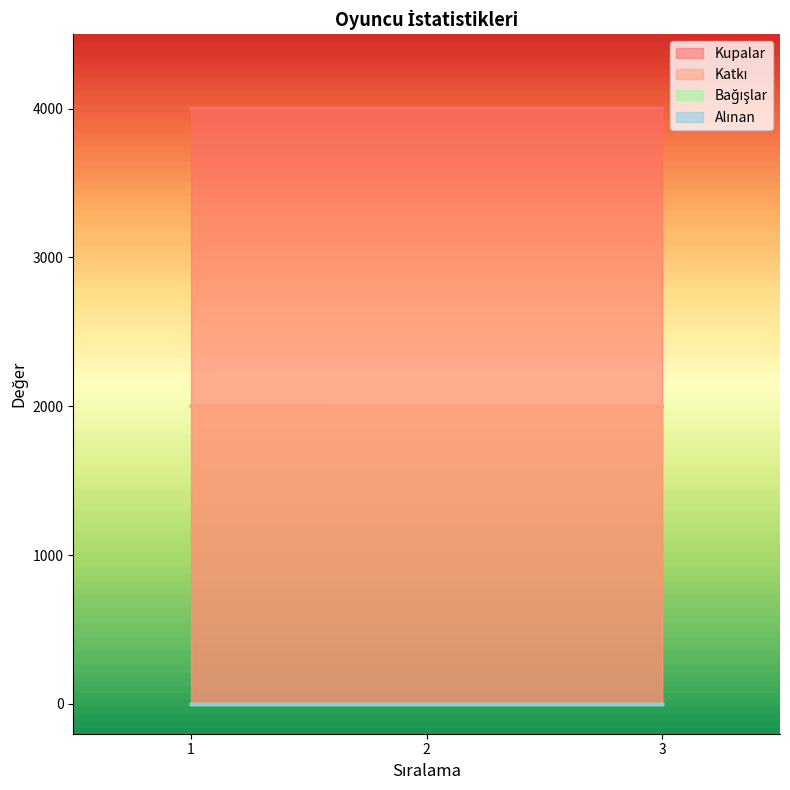

What is the total value across all series at 3?

6001